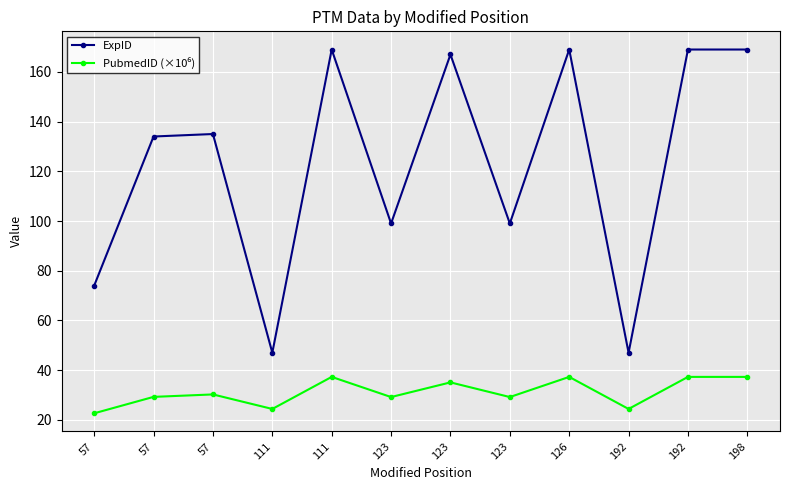

Reading right to left, list all the values displayed in this chart.

ExpID: 198=169.0	192=169.0	192=47.0	126=169.0	123=99.0	123=167.0	123=99.0	111=169.0	111=47.0	57=135.0	57=134.0	57=74.0
PubmedID (×10⁶): 198=37.3	192=37.3	192=24.4	126=37.3	123=29.2	123=35.1	123=29.2	111=37.3	111=24.4	57=30.2	57=29.2	57=22.6